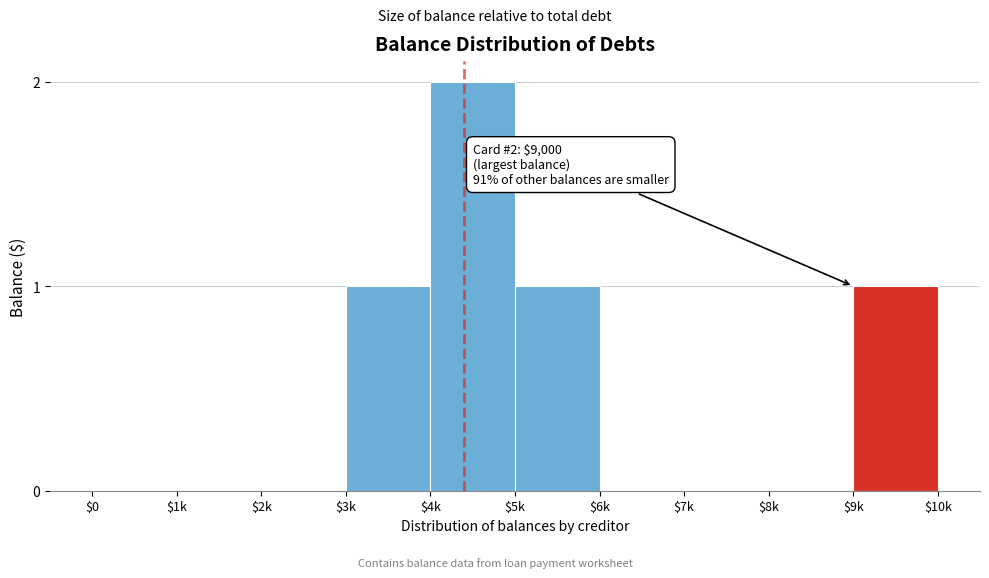

The value at $2k is 0. True or false?

True